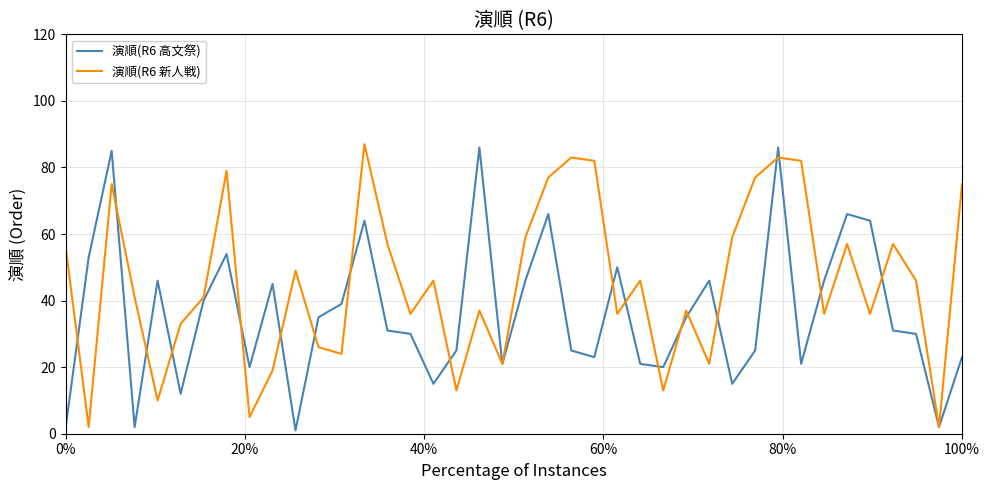

How many lines are shown in the chart?

2